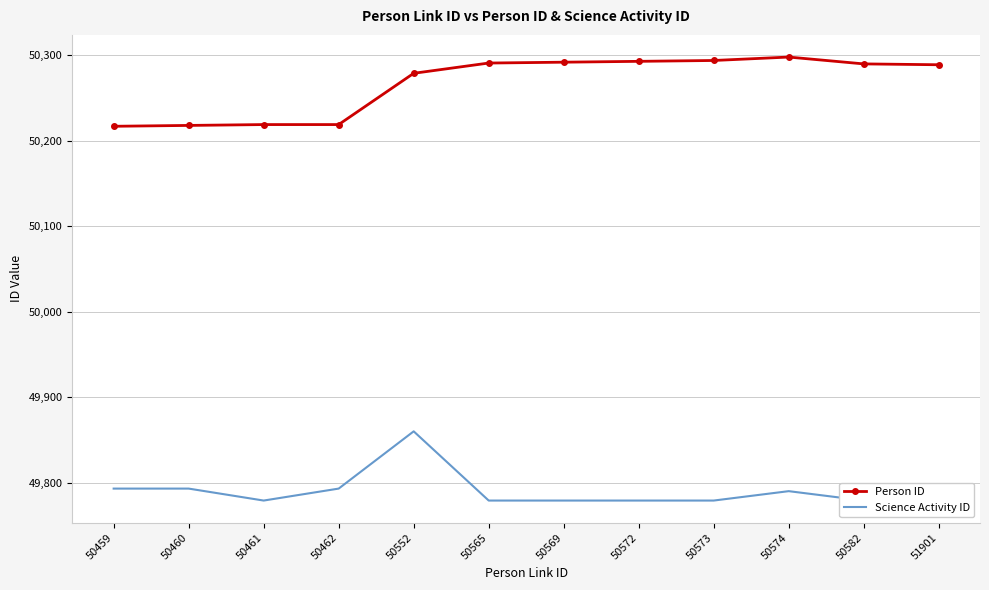

True or false: Person ID has a value of 67989 at 50552.

False